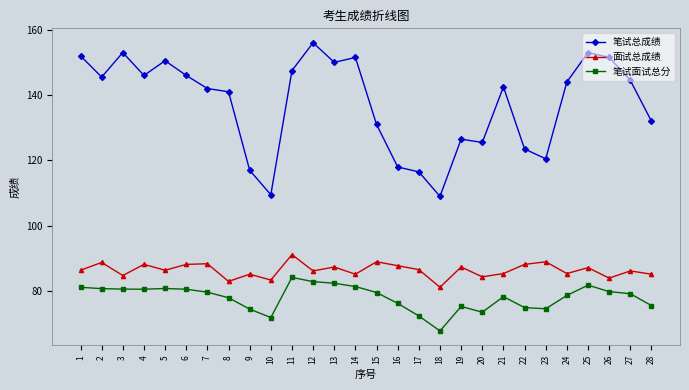

Which series changed the most between 16 and 19?

笔试总成绩